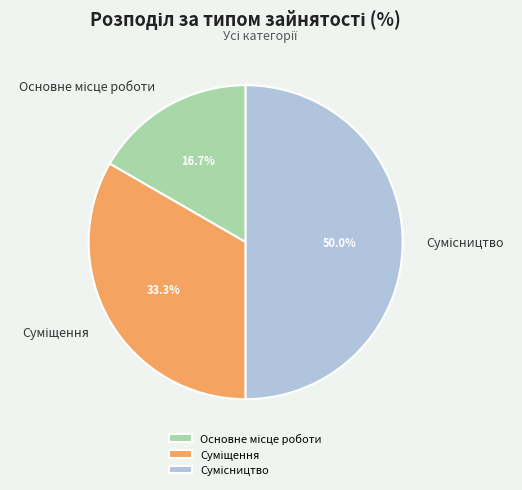

Rank the categories by value from lowest to highest.

Основне місце роботи, Суміщення, Сумісництво